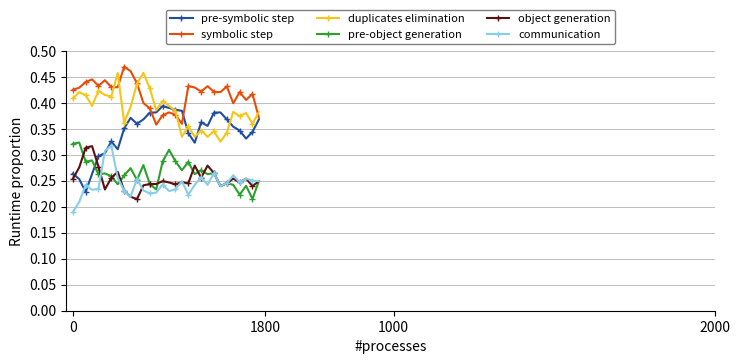

True or false: pre-object generation has more than 2 points higher than both neighbors.

True